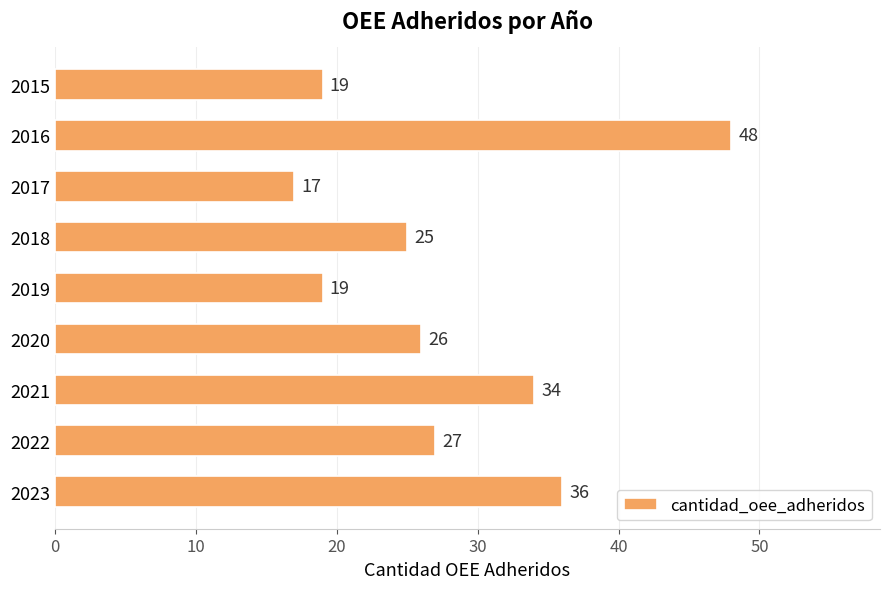

At which category does the chart reach its peak across all series?

2016